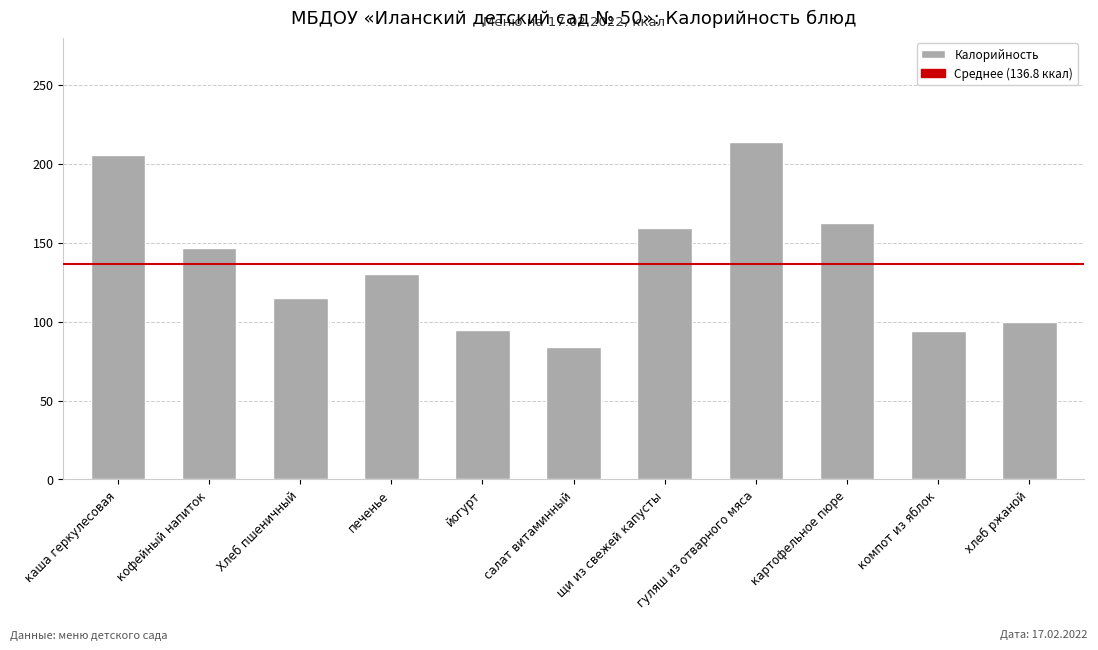

What is the minimum value shown in the chart?

84.0